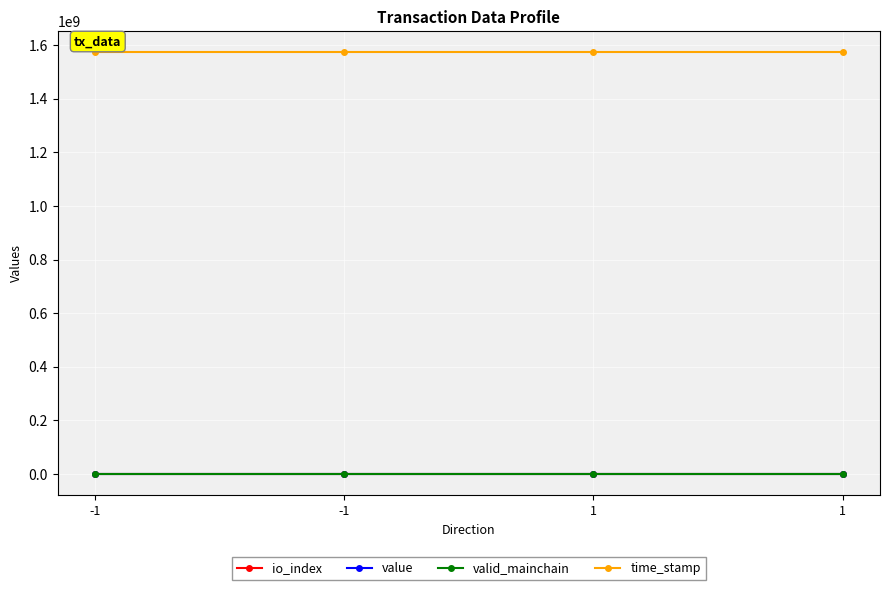

Which series has the largest range (max minus min)?

time_stamp